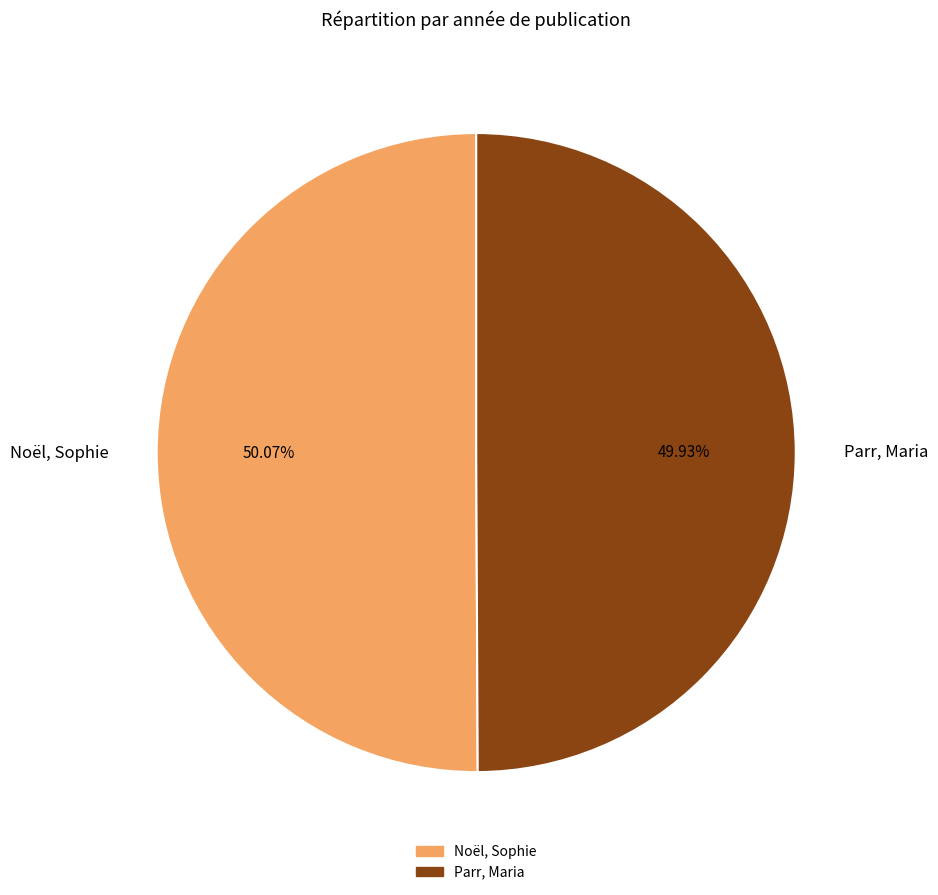

What is the ratio of the value at Noël, Sophie to the value at Parr, Maria?

1.0